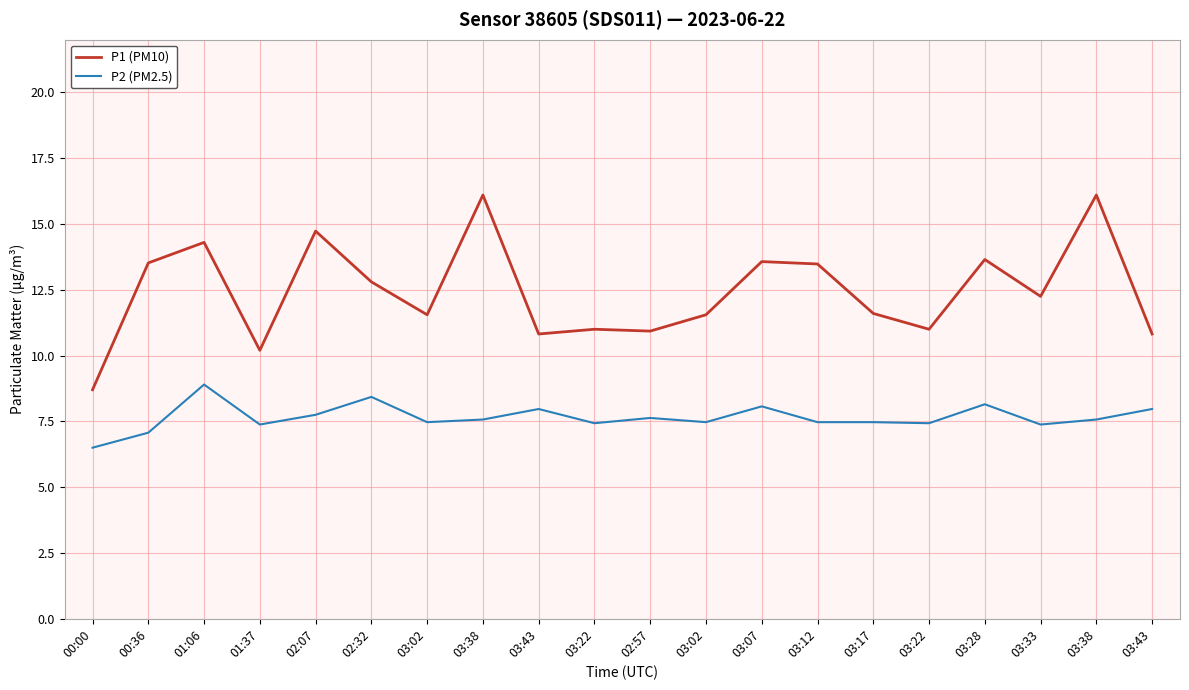

What are all the series names shown in the legend?

P1 (PM10), P2 (PM2.5)